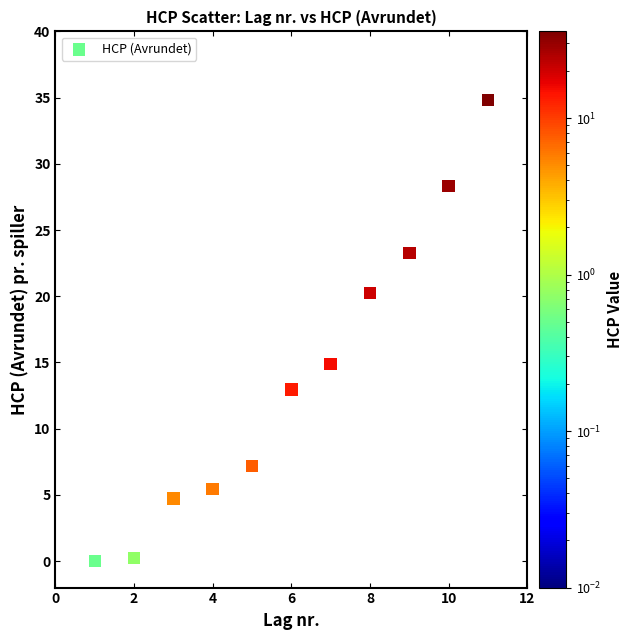

What Y value in the scatter plot is closest to 17?

14.9